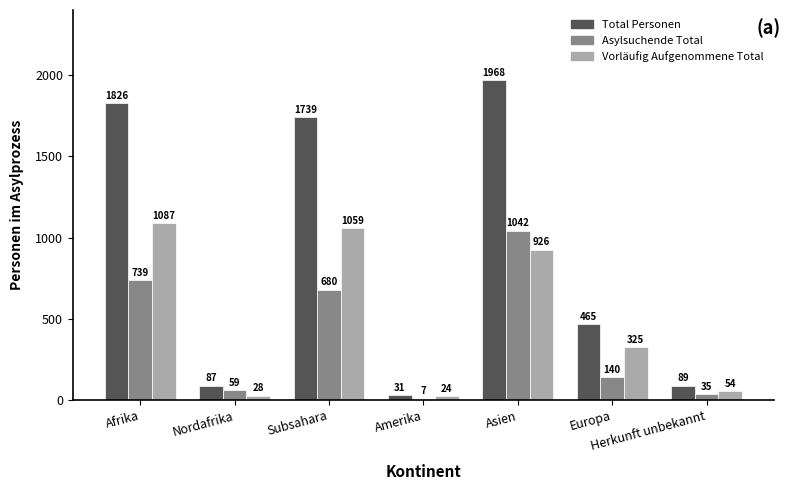

Are the bars grouped side by side (vs. stacked)?

Yes